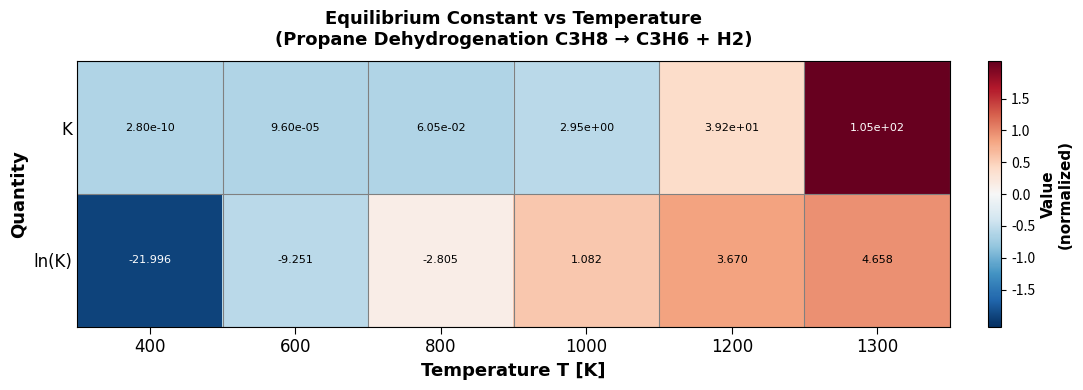

Which series has the largest range (max minus min)?

K